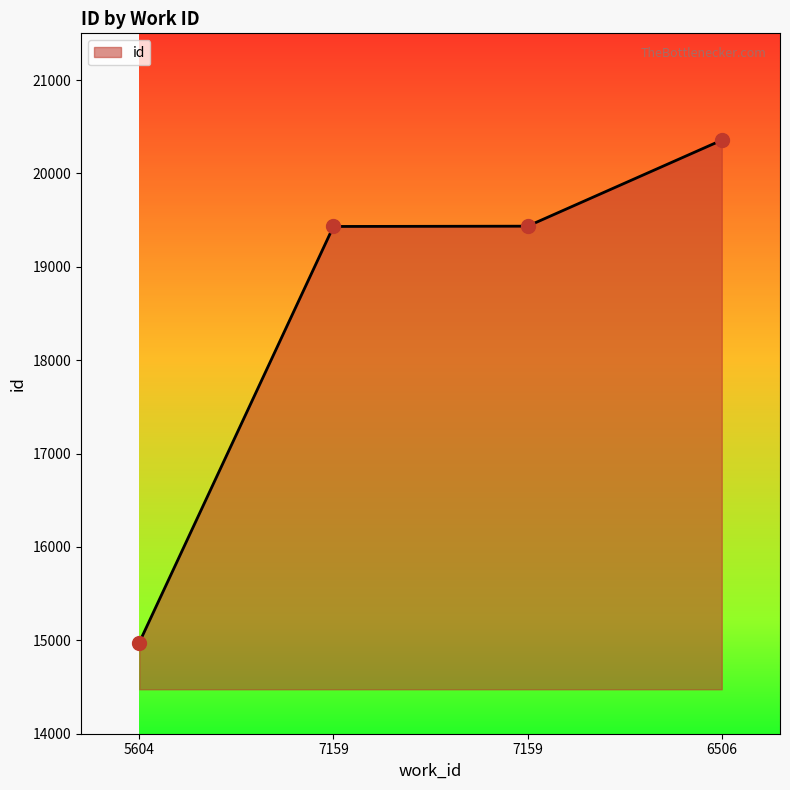

Between 7159 and 7159, which is larger?

7159